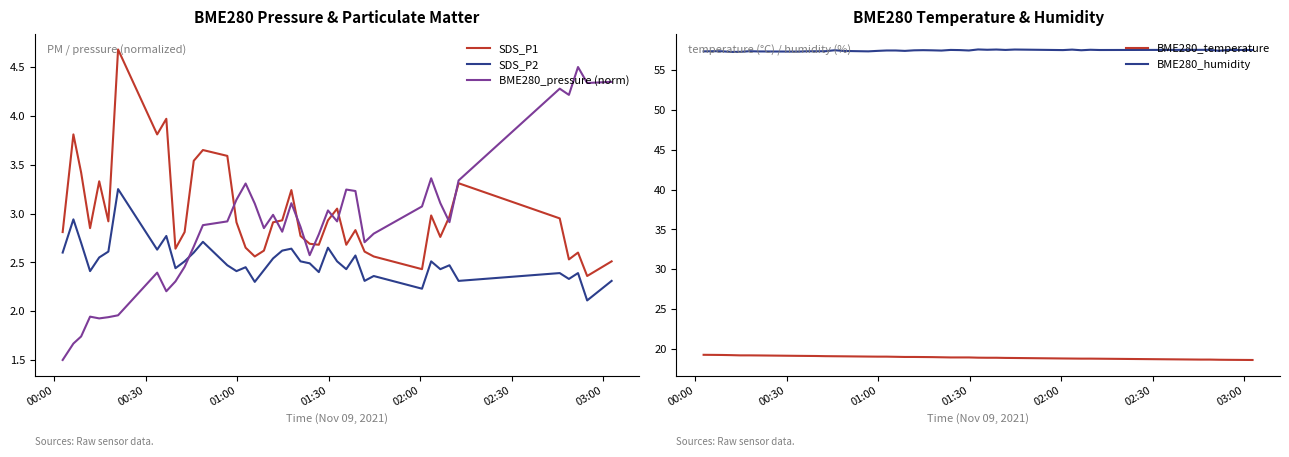

True or false: SDS_P1 and SDS_P2 cross at least once.

False